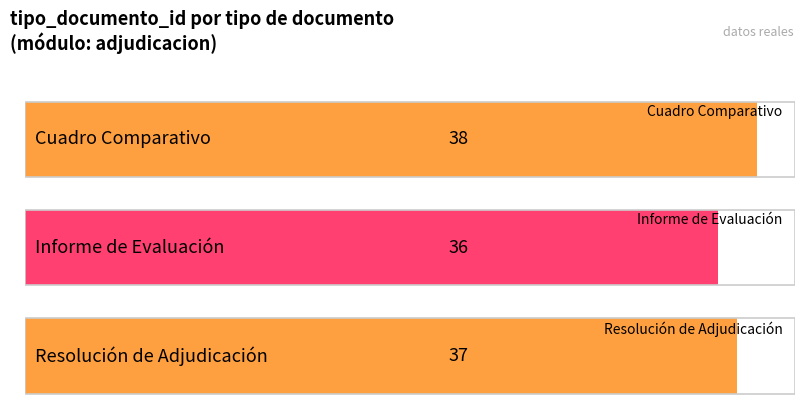

List the labels in order of value, smallest first.

Informe de Evaluación, Resolución de Adjudicación, Cuadro Comparativo de Ofertas